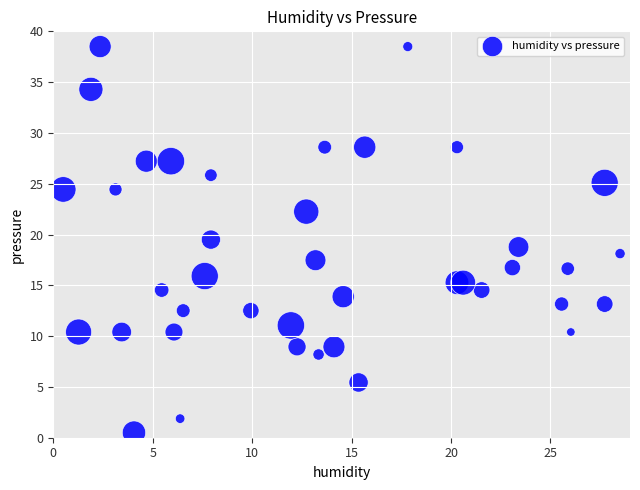

What is the range of Y values (max minus min)?

38.0